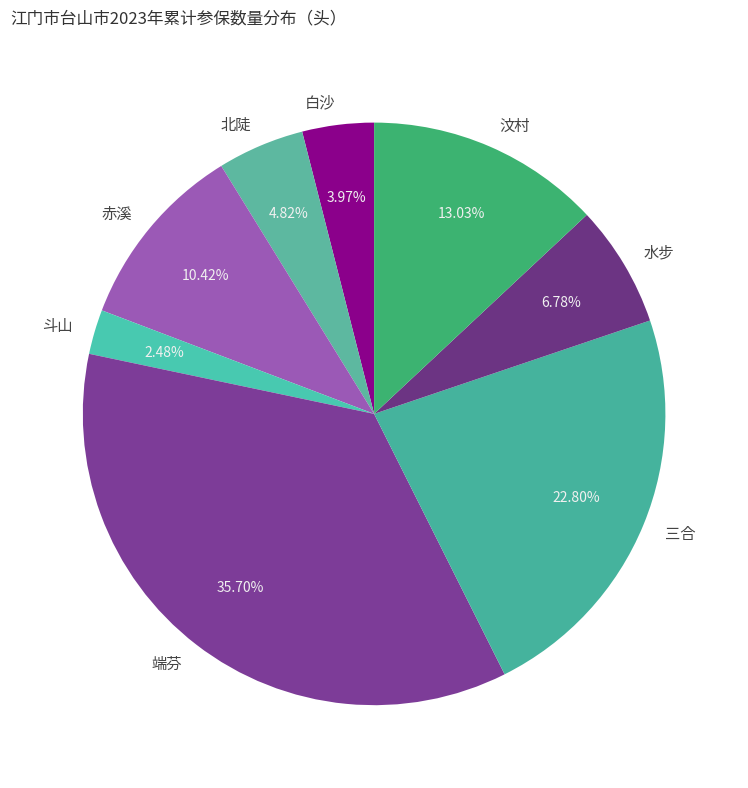

How many slices are in this pie chart?

8